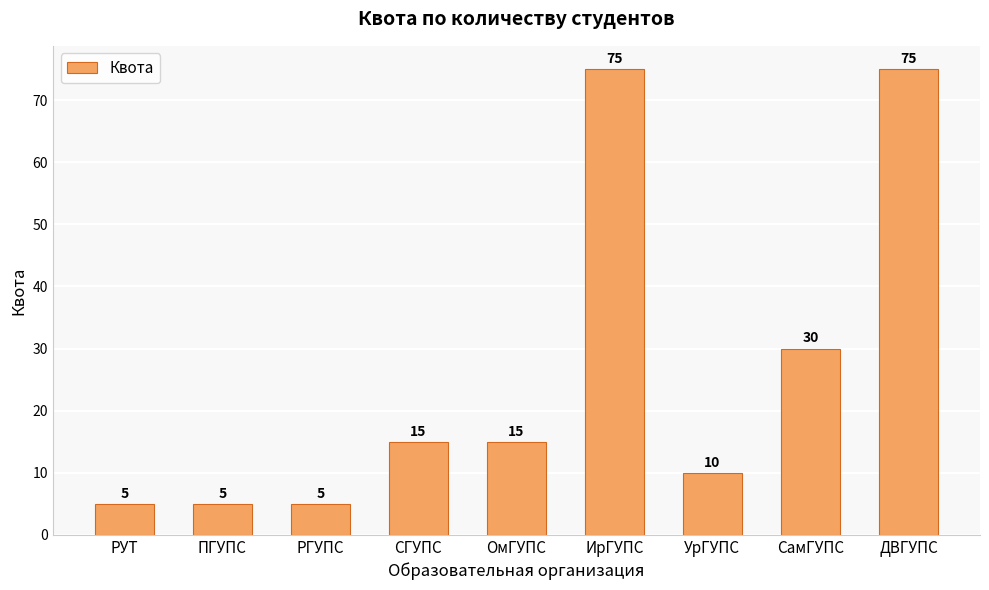

At which label is the value closest to 40?

СамГУПС